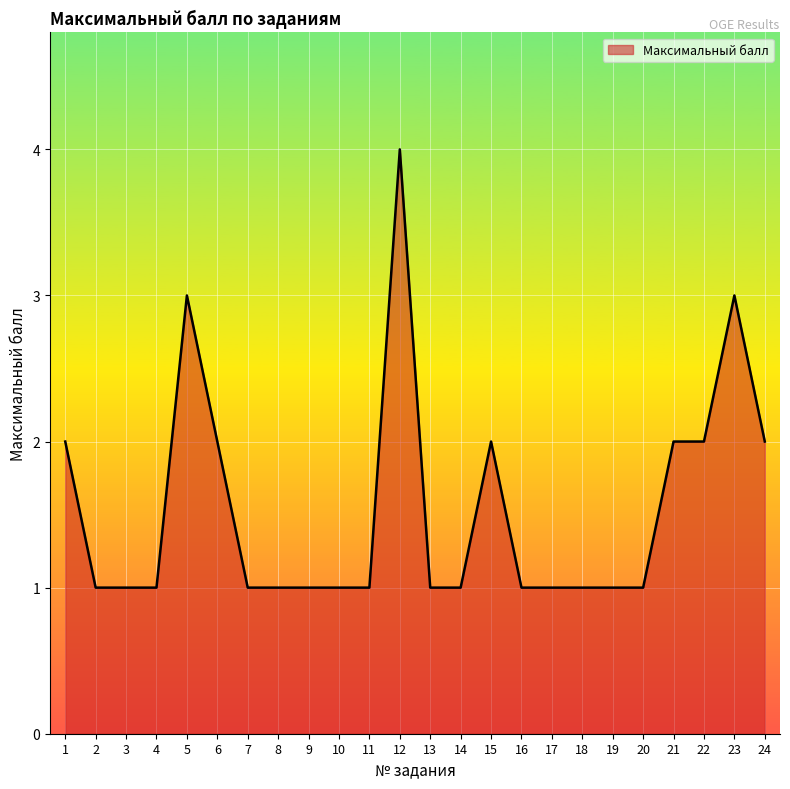

Is it true that the value at 18 is 1?

True